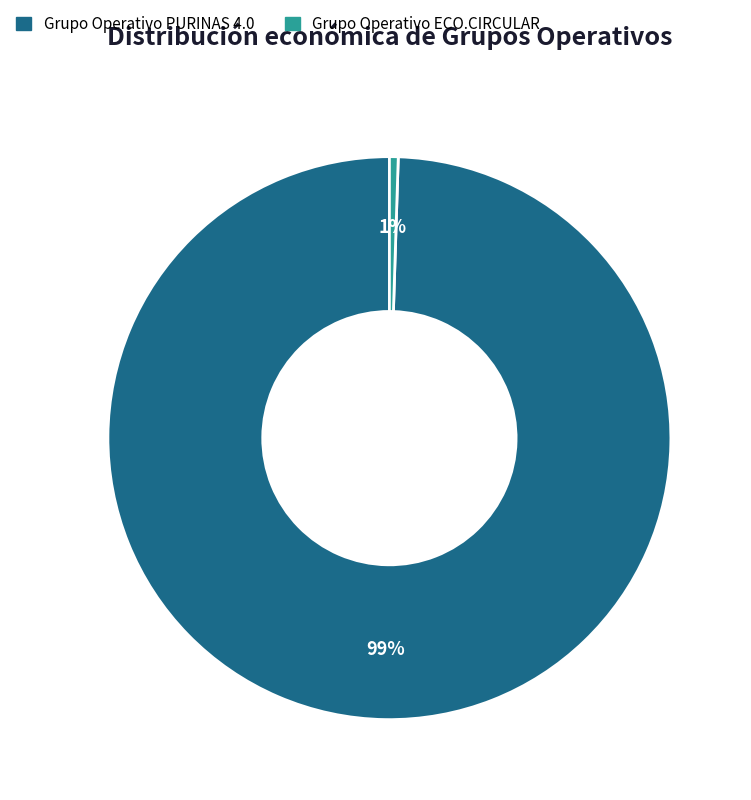

Rank the categories by value from lowest to highest.

Grupo Operativo ECO.CIRCULAR, Grupo Operativo PURINAS 4.0